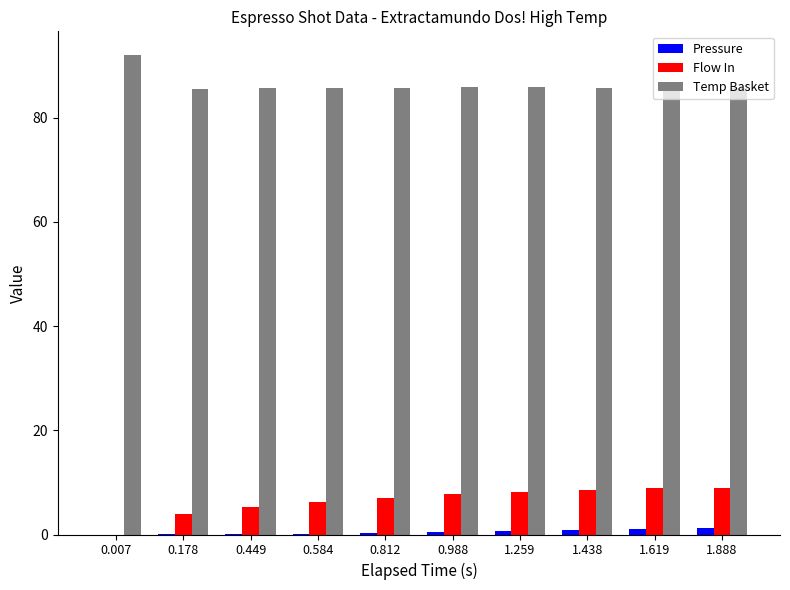

What is the sum of all Pressure values?

4.8